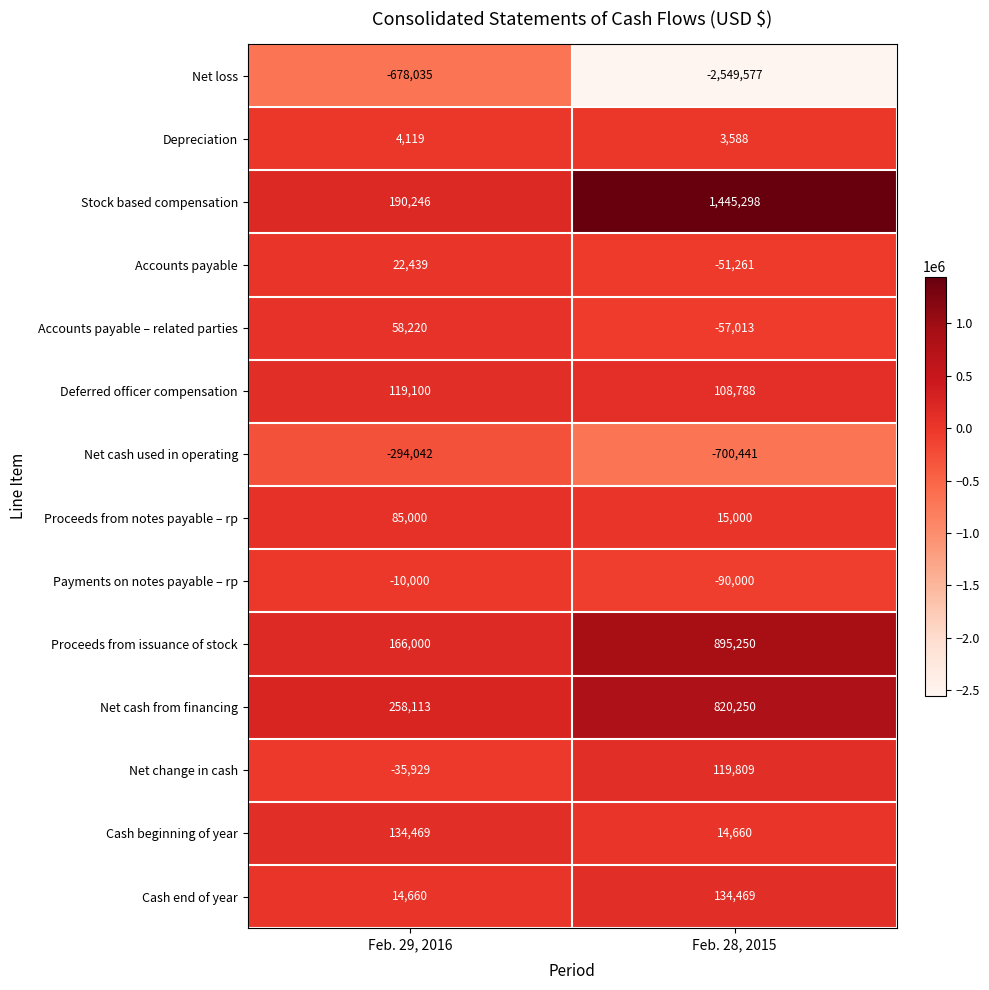

Which series has the largest total across all categories?

Stock based compensation